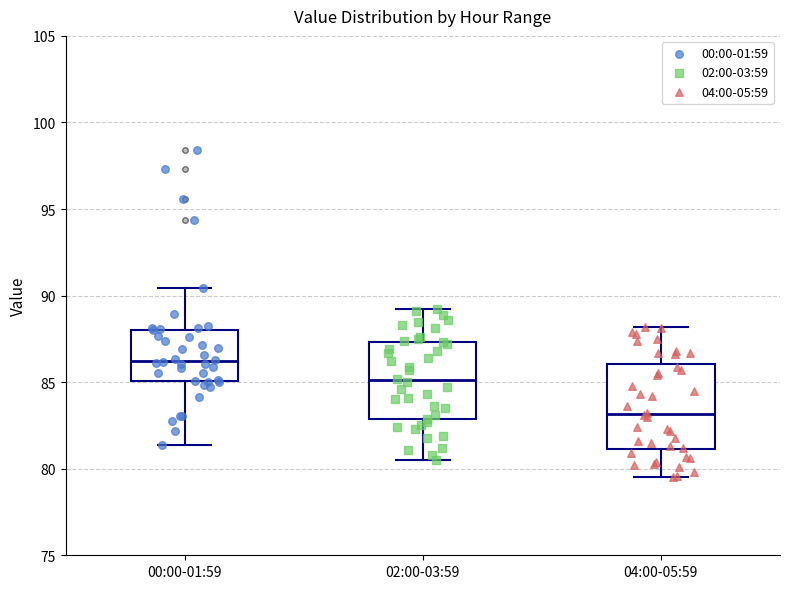

Reading left to right, transcribe this box plot: for each box, give where its median line is, the range the box spans, and where its two whiskers end, as read against the y-axis. The values are not printed on the chart, so give them approximately, as read against the axis.

00:00-01:59: median 86.0, box 85.0 to 88.0, whiskers 81.5 to 90.5
02:00-03:59: median 85.0, box 83.0 to 87.5, whiskers 80.5 to 89.0
04:00-05:59: median 83.0, box 81.0 to 86.0, whiskers 79.5 to 88.0